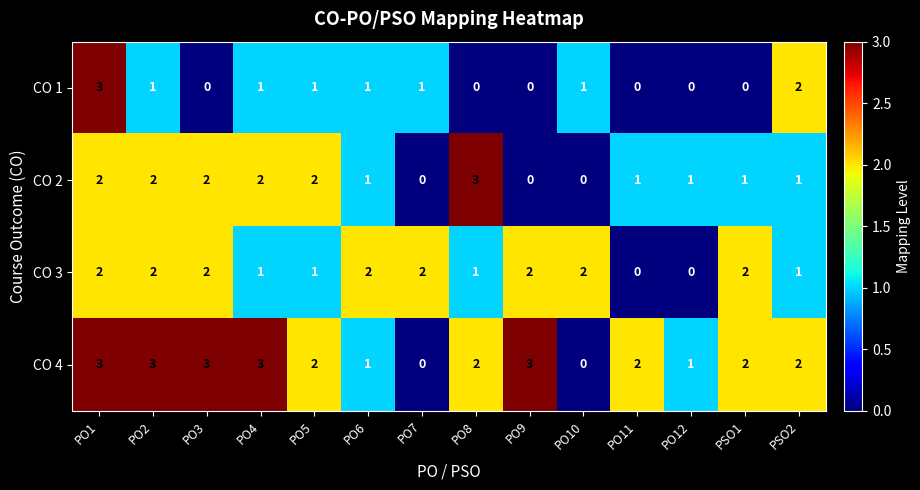

Between PO7 and PO9, which series saw the biggest shift?

CO 4